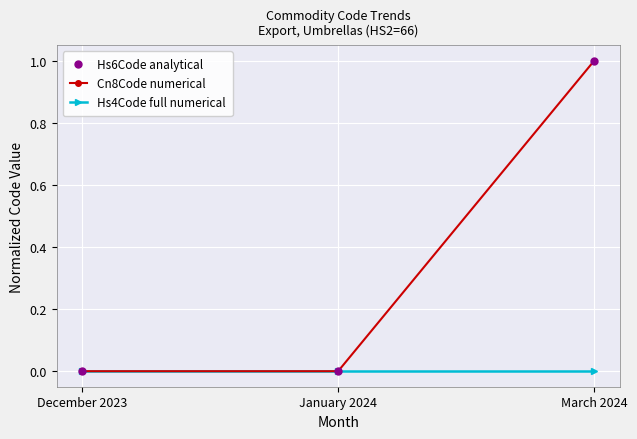

Does the chart display data point markers on the line(s)?

Yes